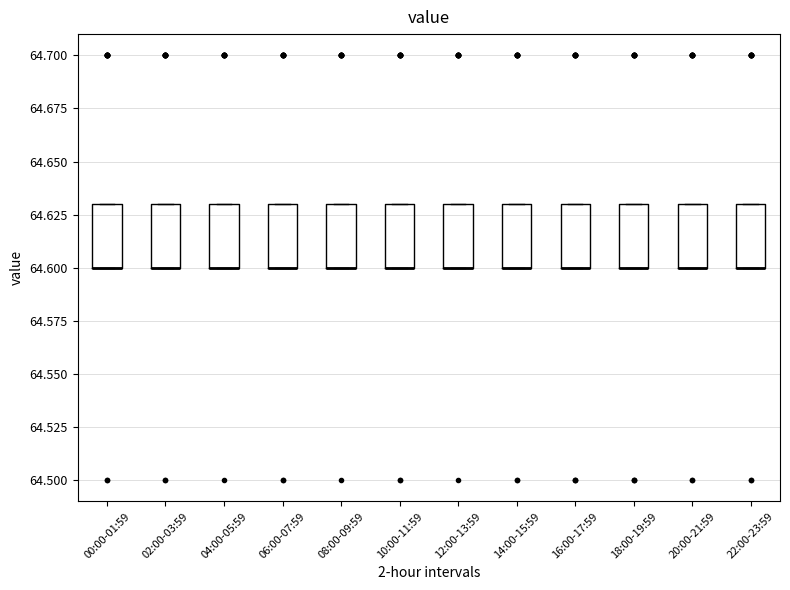

Where is the lower edge of the box for 02:00-03:59 on the y-axis? The values are not printed on the chart, so give them approximately, as read against the axis.

64.60